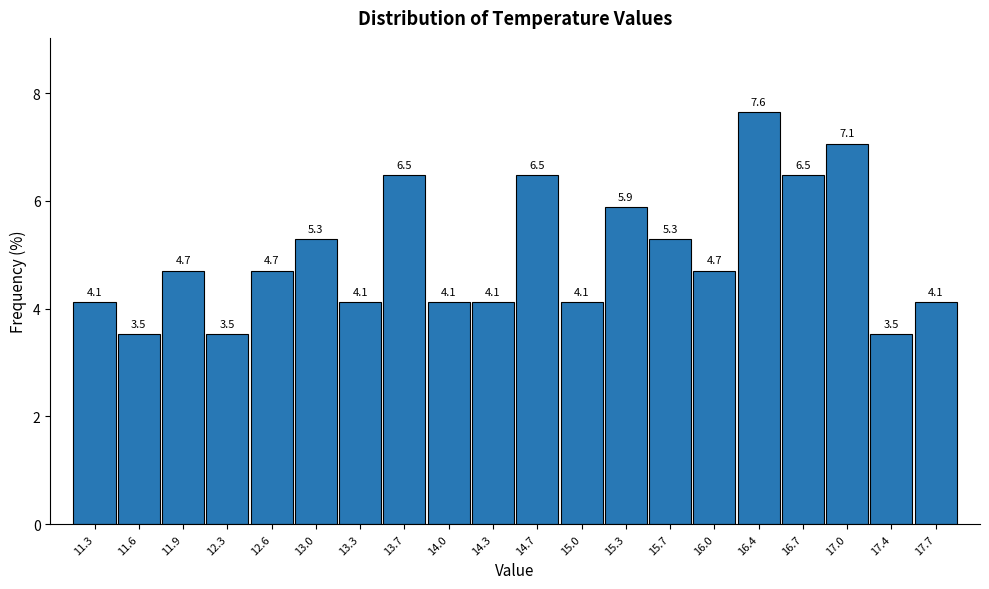

Which range on the x-axis has the tallest bar?

16.20 to 16.54